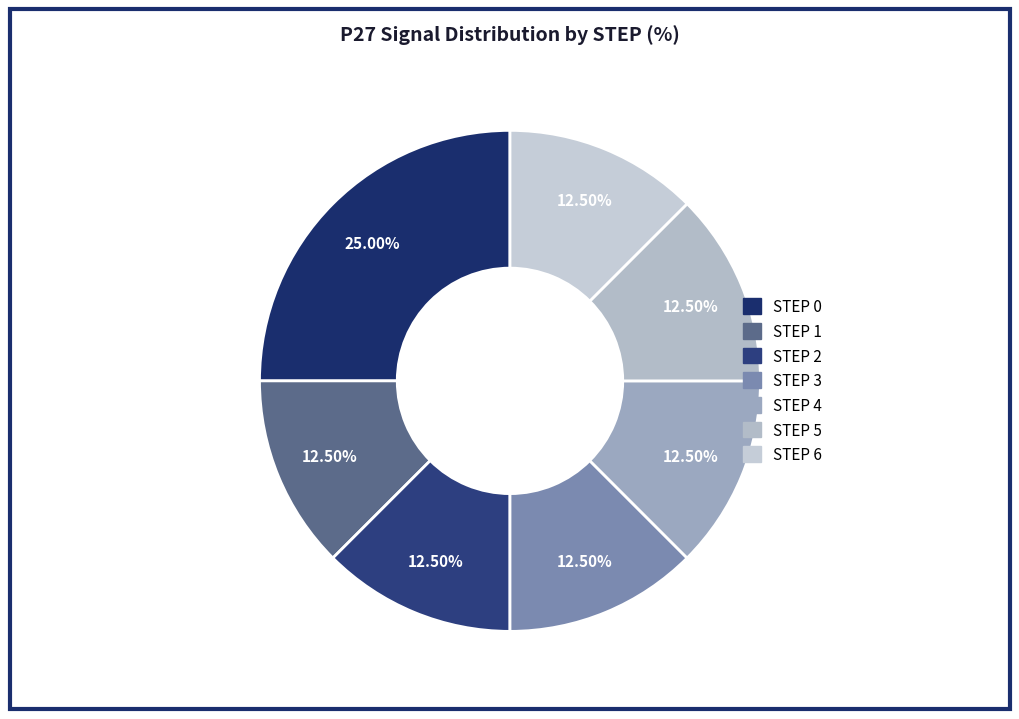

Approximately how many times larger is the value at STEP 3 compared to STEP 1?

1.0